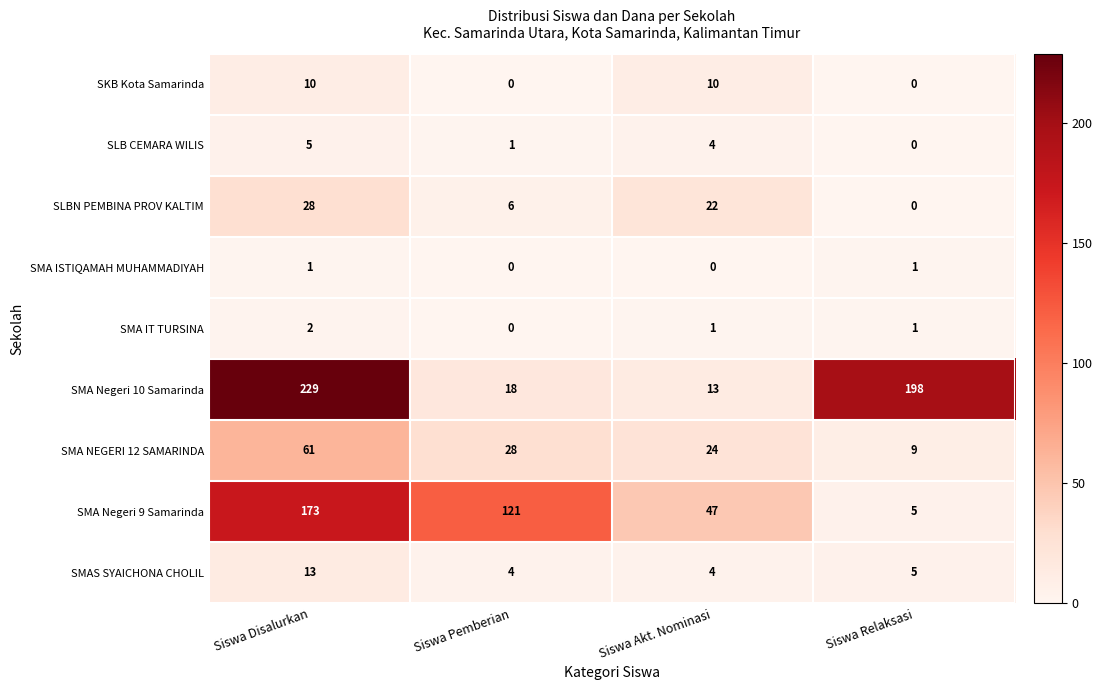

Which series has the largest range (max minus min)?

SMA Negeri 10 Samarinda